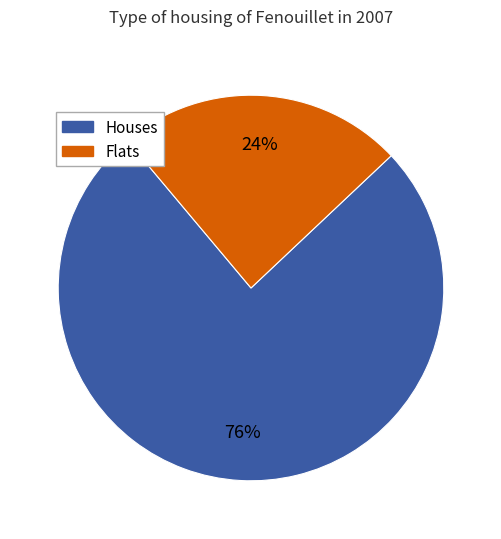

To the nearest percent, what is the average slice percentage?

50%